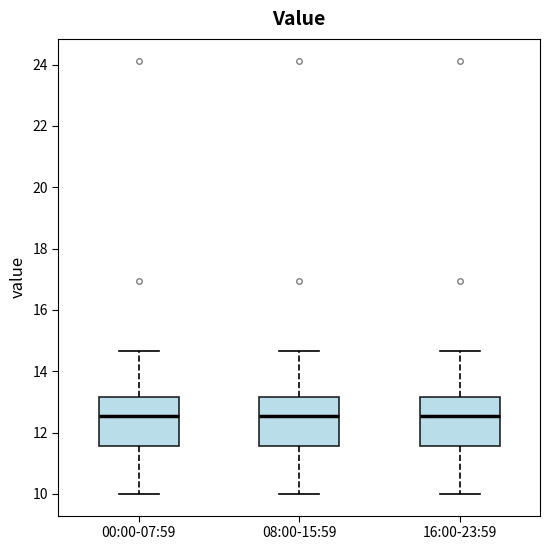

Where is the lower edge of the box for 00:00-07:59 on the y-axis? The values are not printed on the chart, so give them approximately, as read against the axis.

11.6